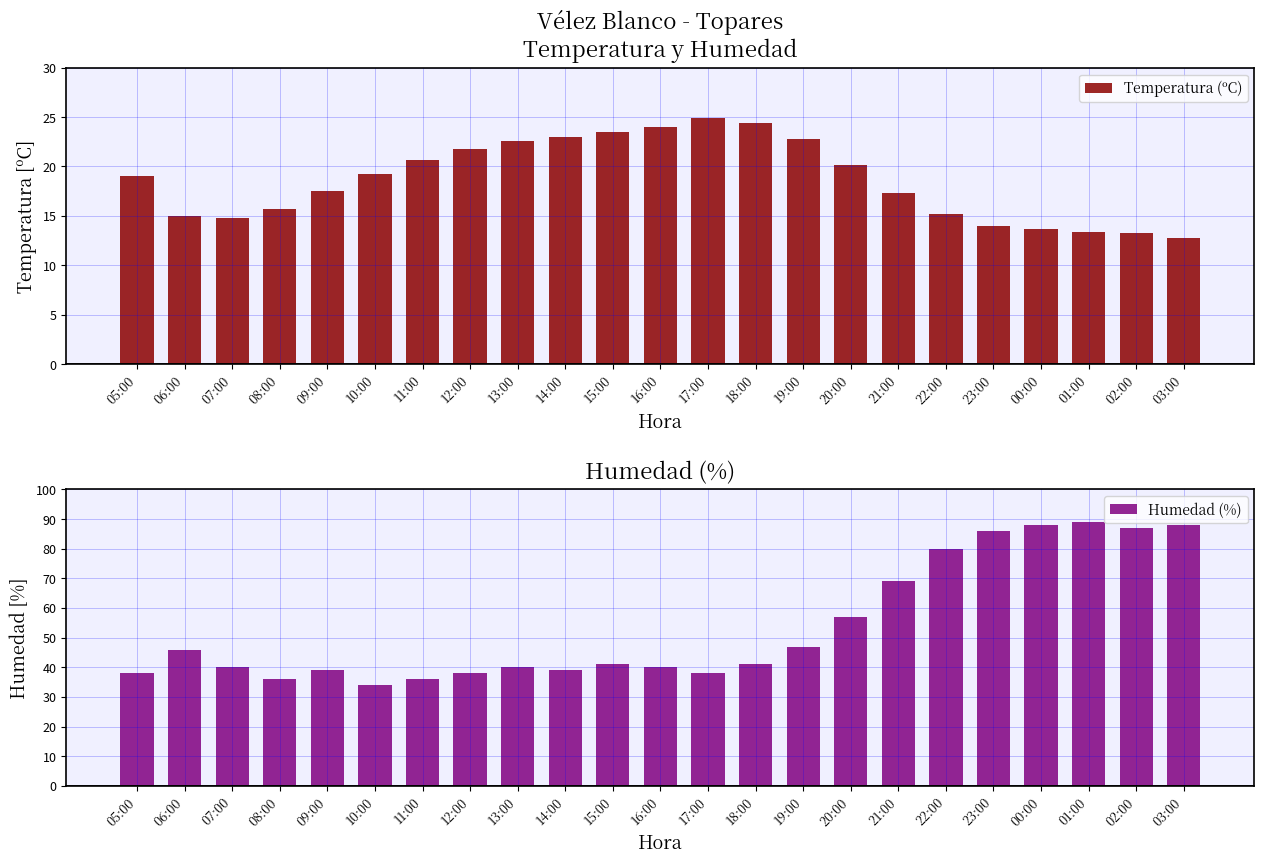

What is the label of the 17th bar from the left?

21:00